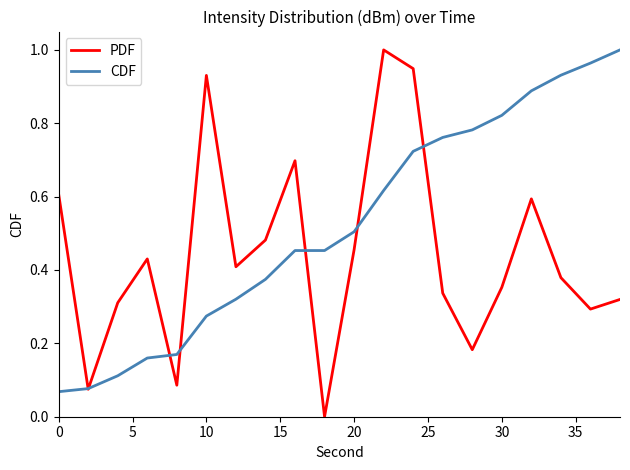

What are all the series names shown in the legend?

PDF, CDF